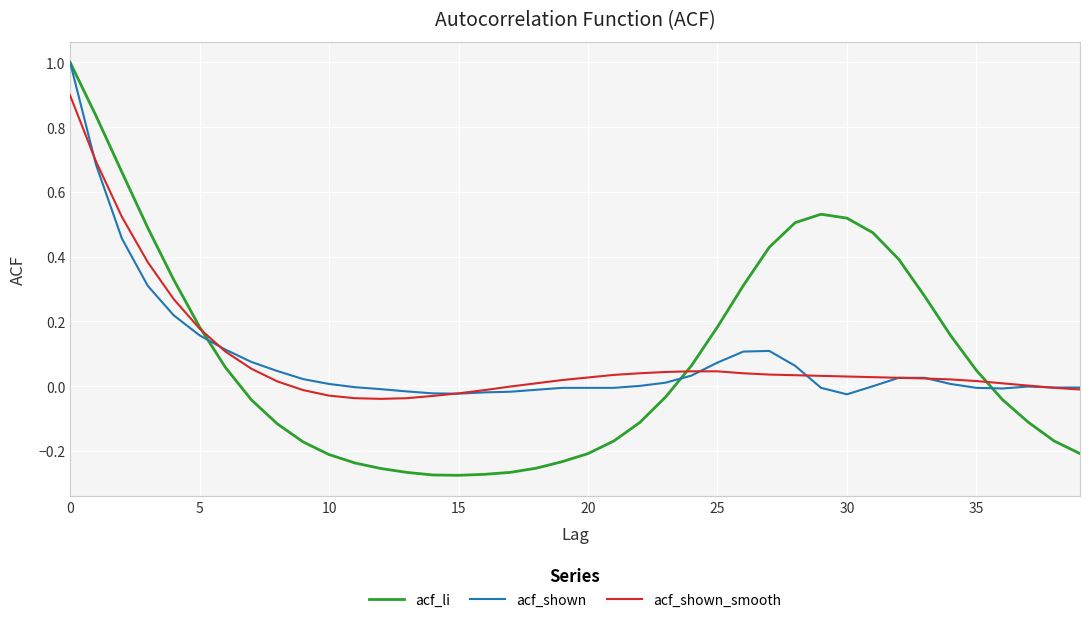

What is the highest value of the acf_shown_smooth series?

0.9